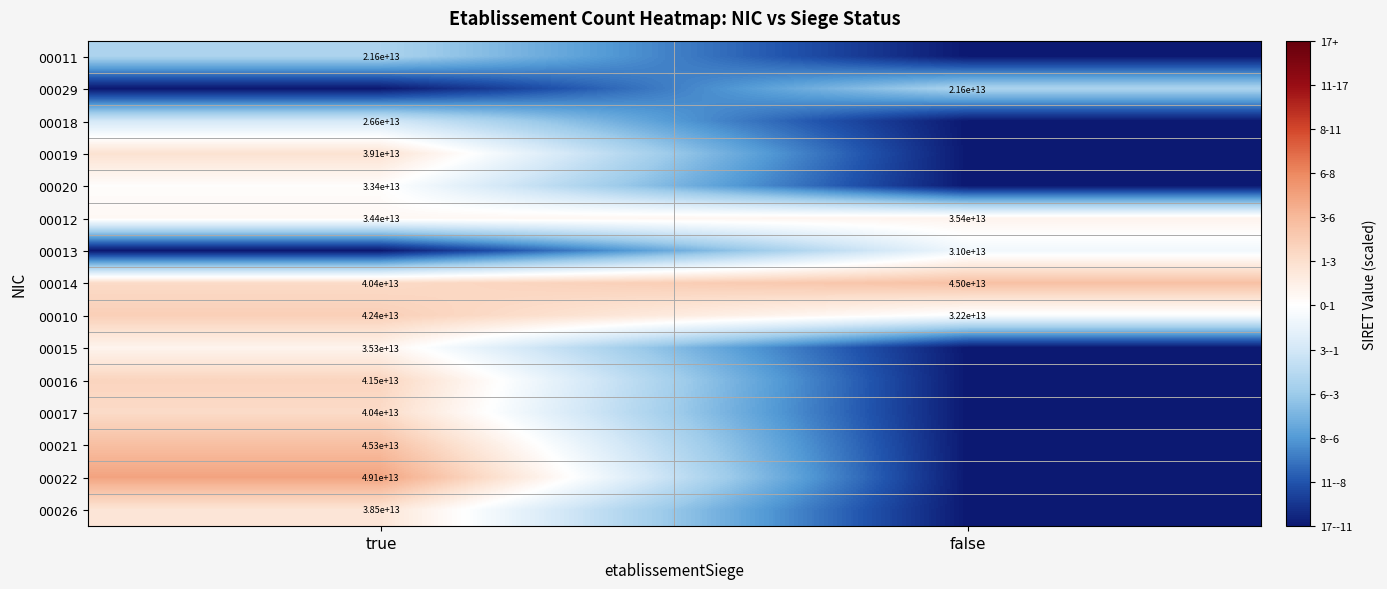

Rank the categories by 00012 value from highest to lowest.

false, true